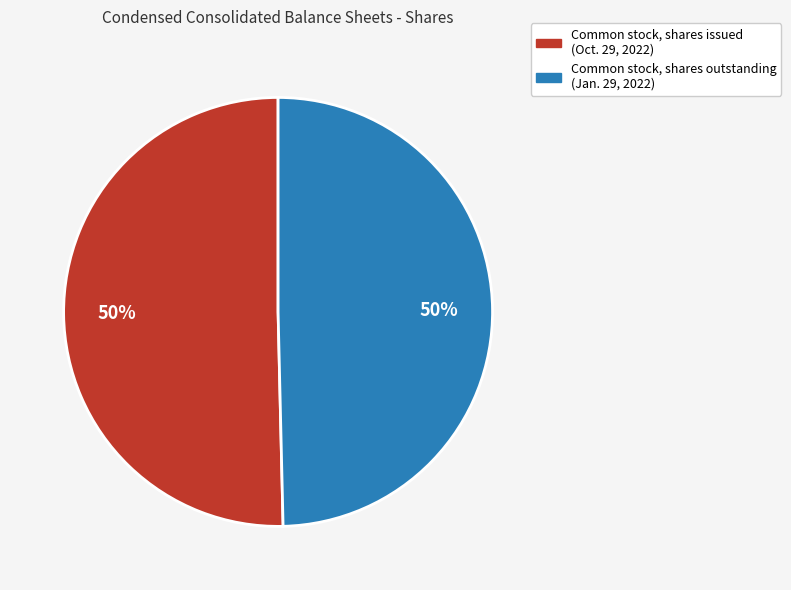

To the nearest percent, what percentage of the pie is Common stock, shares outstanding?

50%